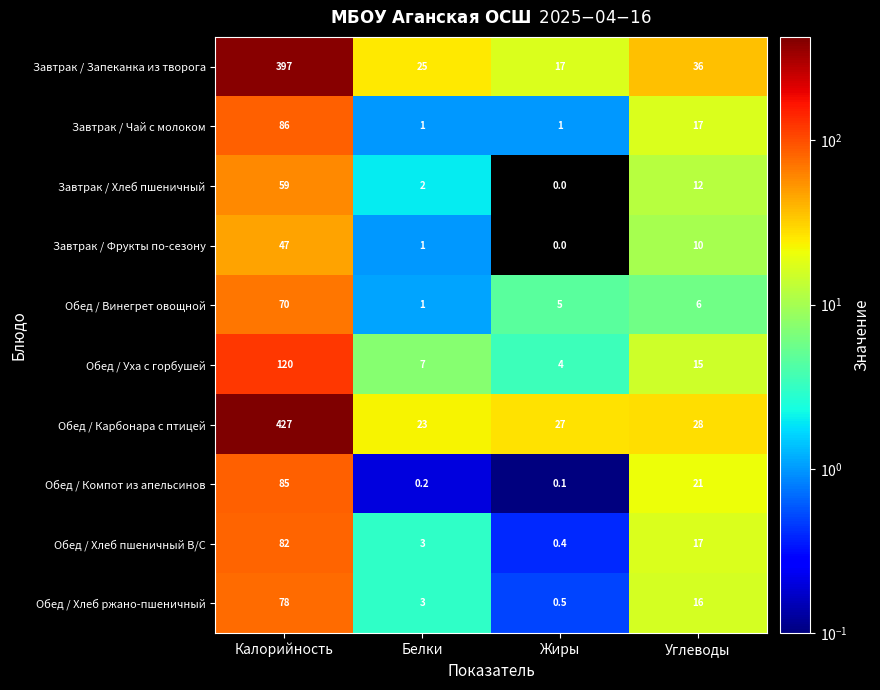

At which label is Обед / Хлеб ржано-пшеничный closest to 39?

Углеводы